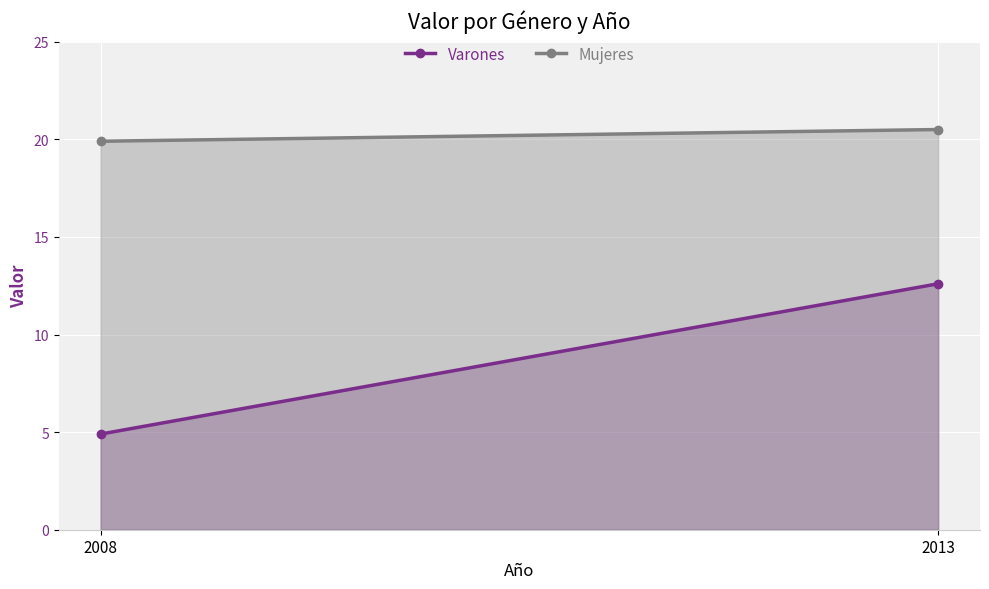

What is the spread (max minus min) of values at 2008?

15.0